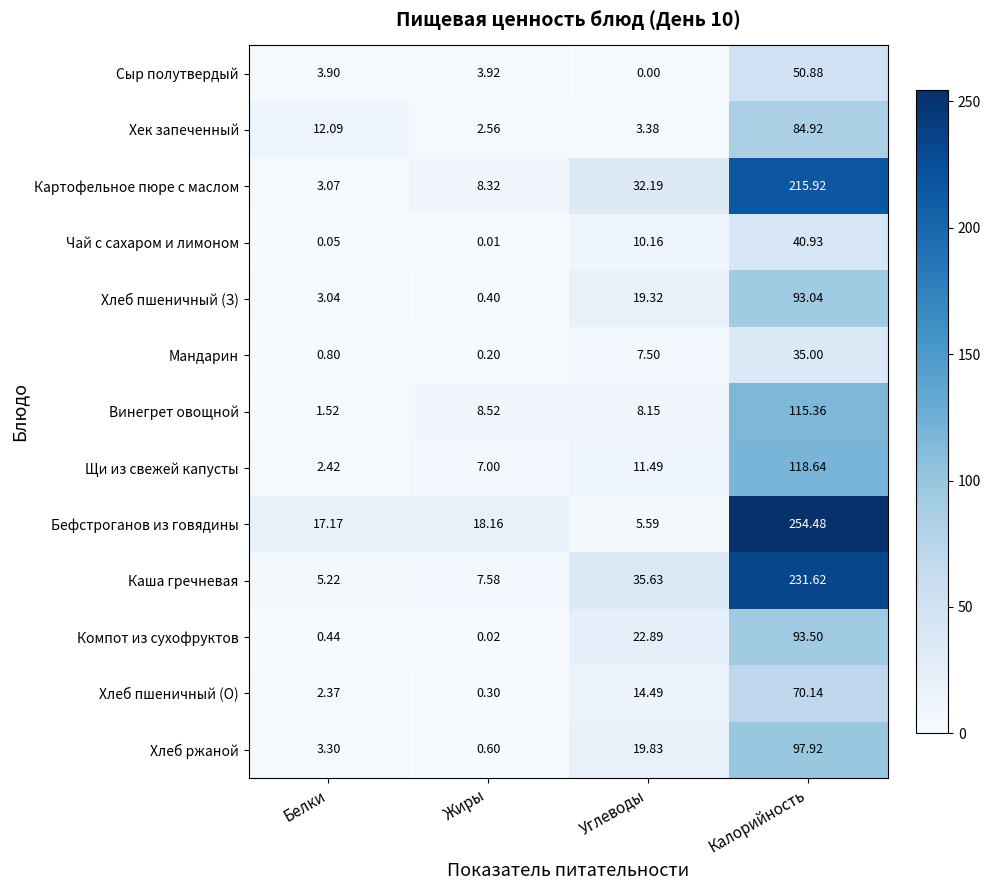

At which label does Бефстроганов из говядины first exceed 18?

Жиры